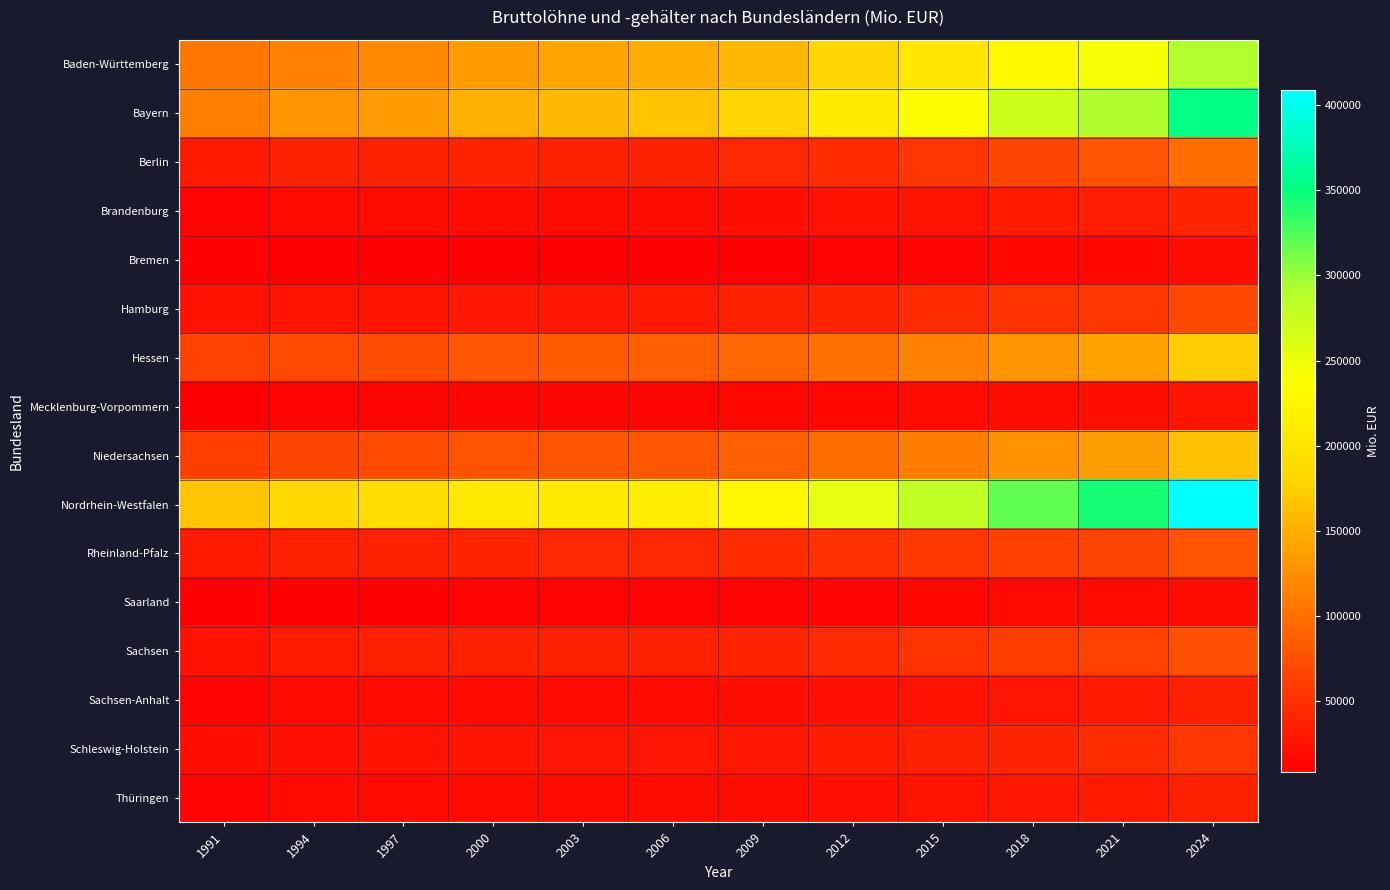

Which label corresponds to the smallest value in the chart?

1991